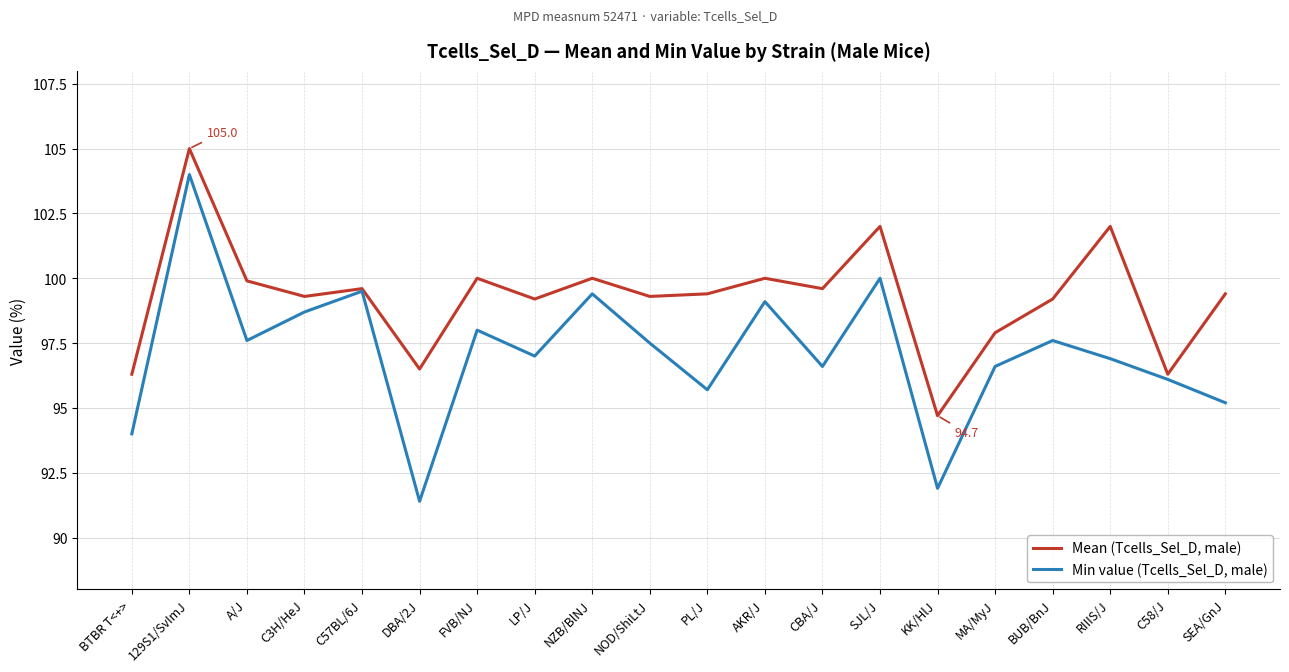

Where is the first local minimum for Min value (Tcells_Sel_D, male)?

A/J